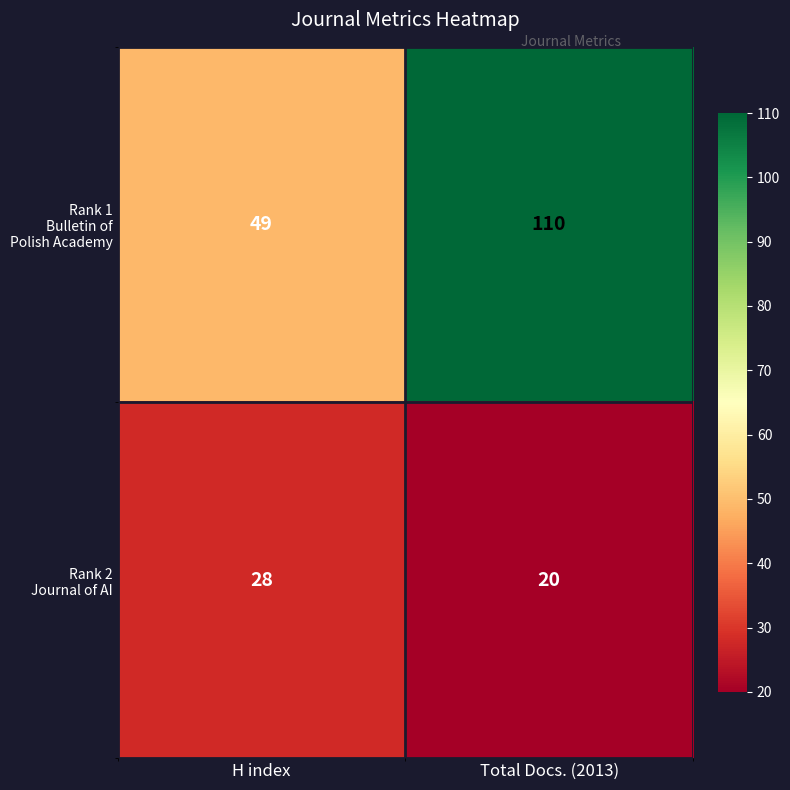

At which category is the sum across all series the highest?

Total Docs. (2013)